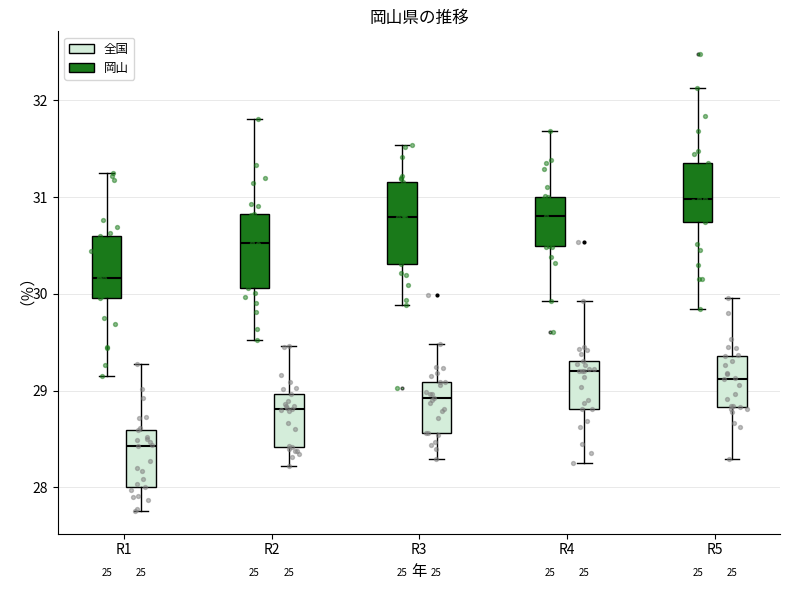

Where is the upper edge of the box for R3 (岡山) on the y-axis? The values are not printed on the chart, so give them approximately, as read against the axis.

31.2